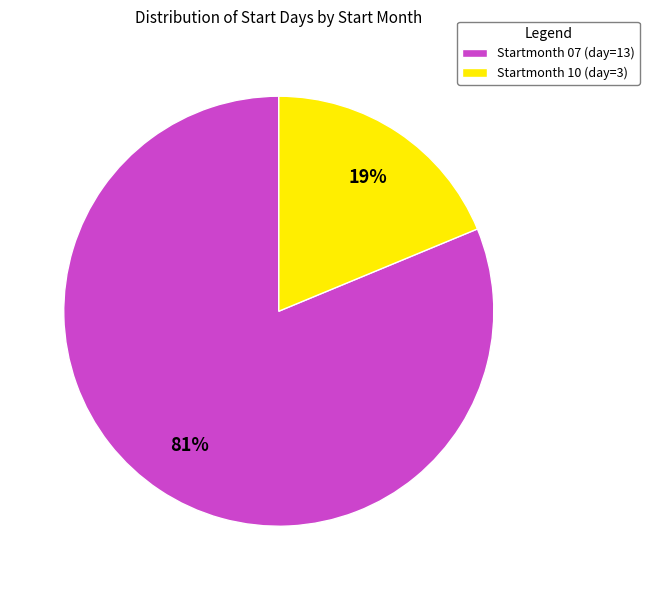

True or false: Startmonth 07 (day=13) accounts for 81% of the total.

True